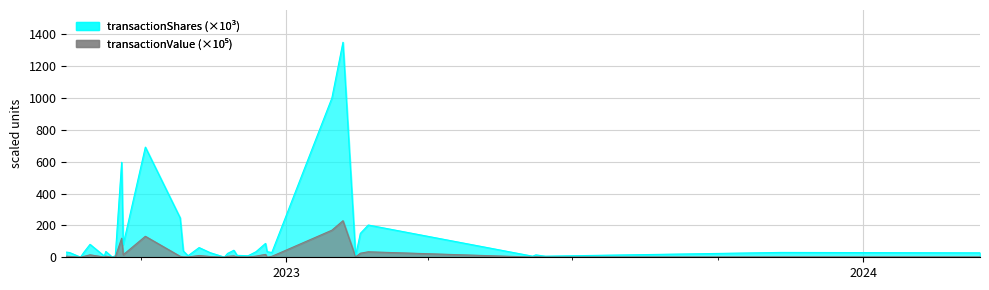

How many data points does each series have?

36